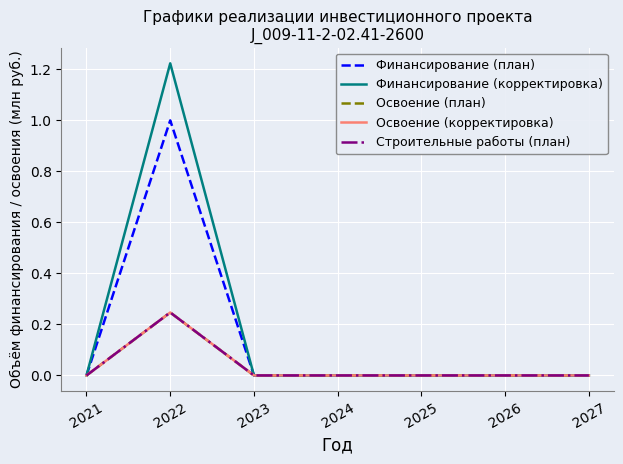

Does the chart display data point markers on the line(s)?

No